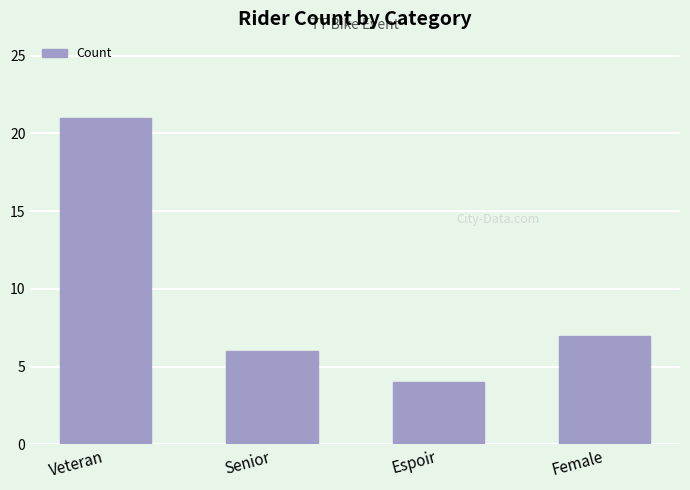

What is the greatest value displayed?

21